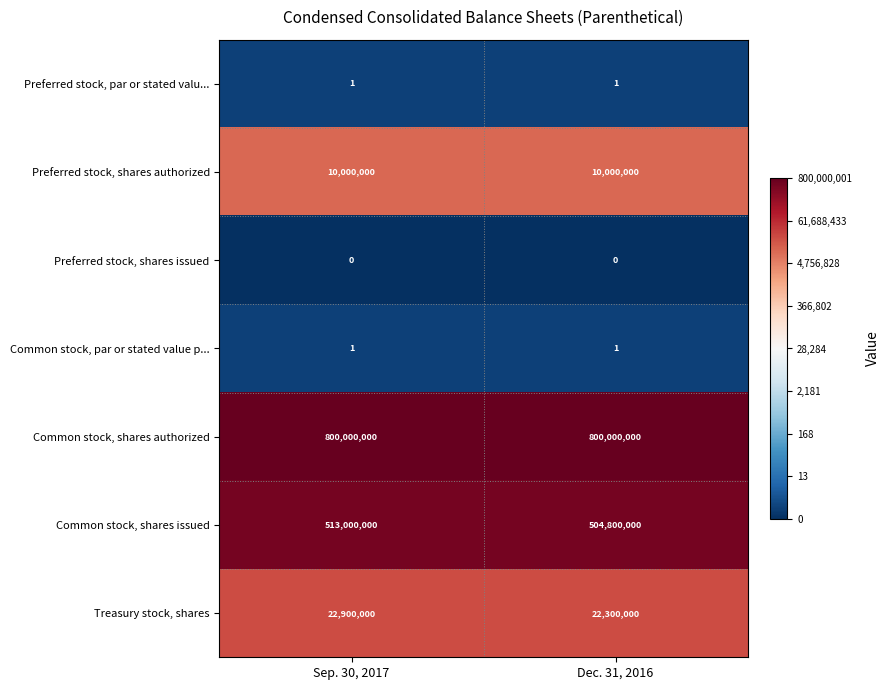

The Preferred stock, shares authorized series shows 10000000 at Dec. 31, 2016. True or false?

True